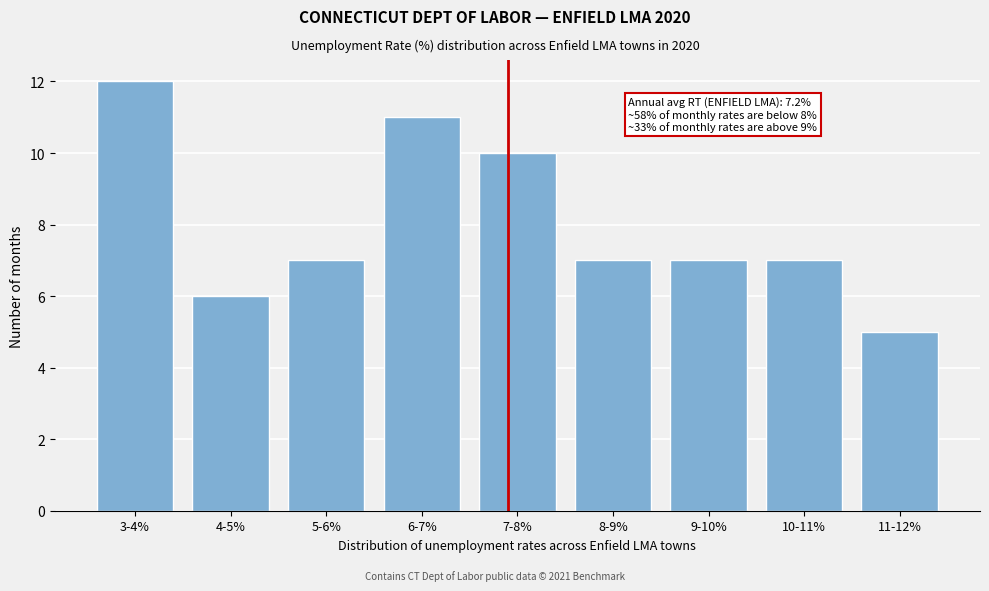

Reading left to right, transcribe all the data shown in this chart.

12	6	7	11	10	7	7	7	5